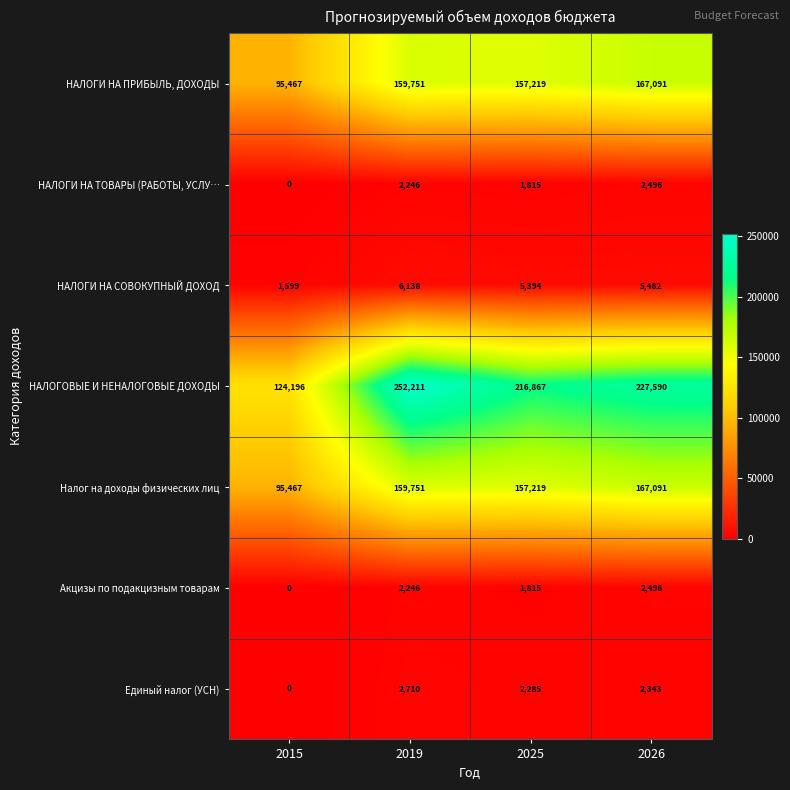

Count the number of data series in this chart.

7